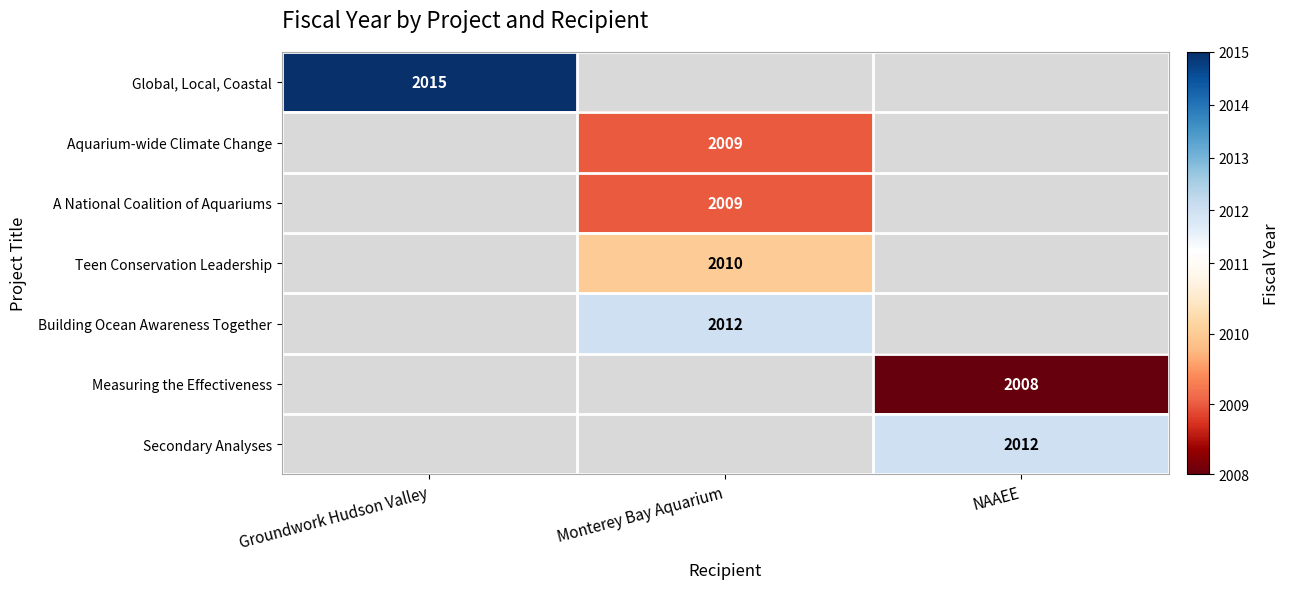

True or false: Teen Conservation Leadership has a value of 2010 at Monterey Bay Aquarium.

True